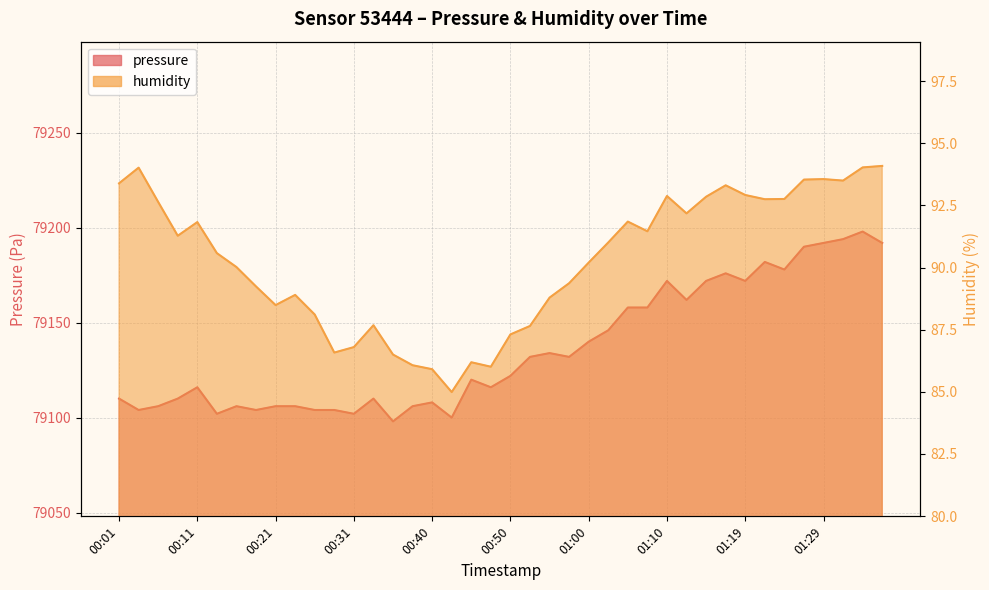

At which category is the sum across all series the highest?

01:34